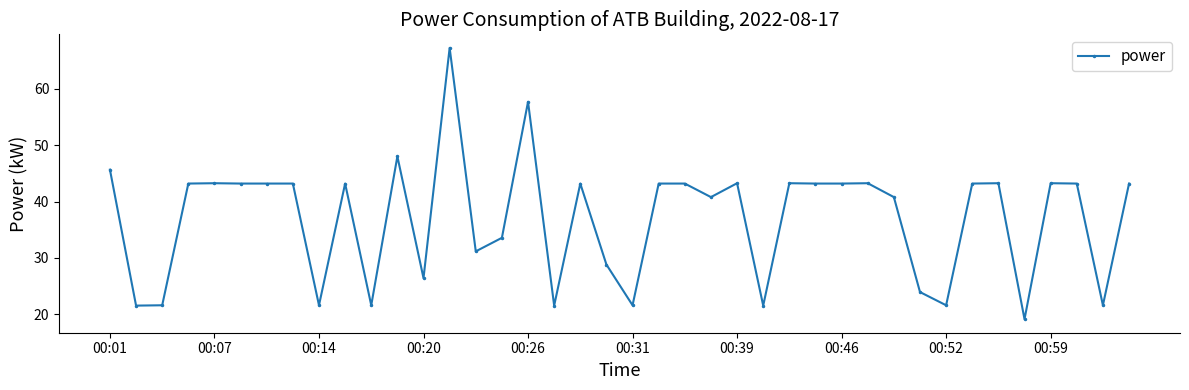

True or false: the data has more than 1 interior local peaks.

True